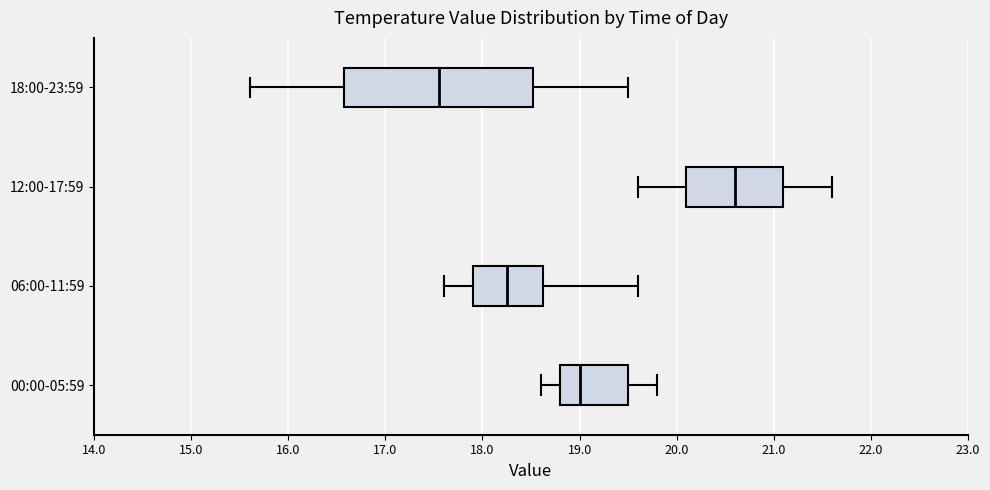

Where does the right whisker of the box for 18:00-23:59 end on the x-axis? The values are not printed on the chart, so give them approximately, as read against the axis.

19.5